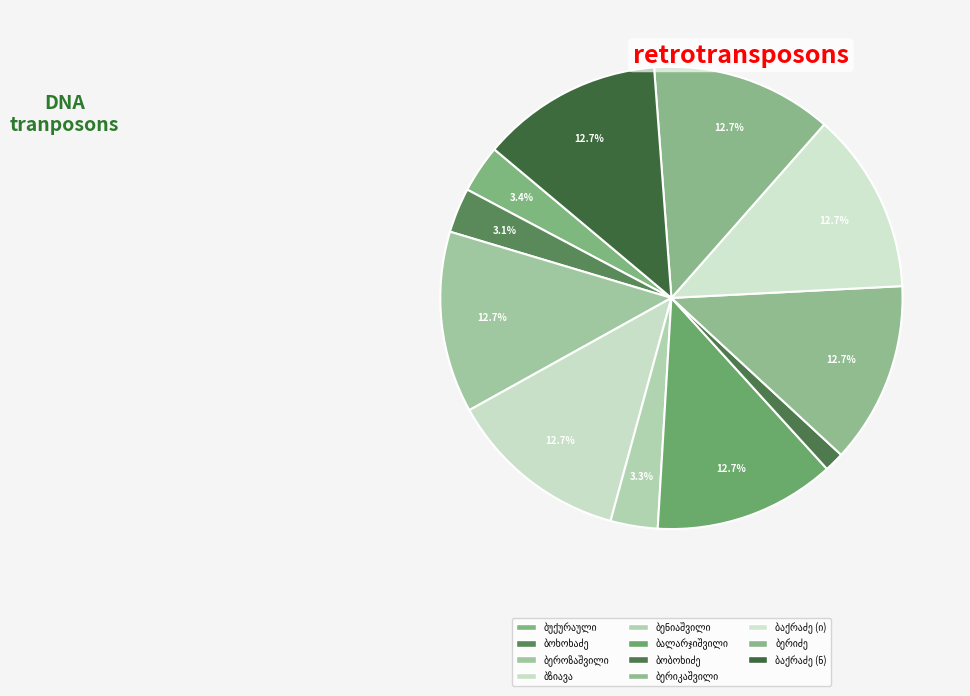

How many segments does this pie chart have?

11